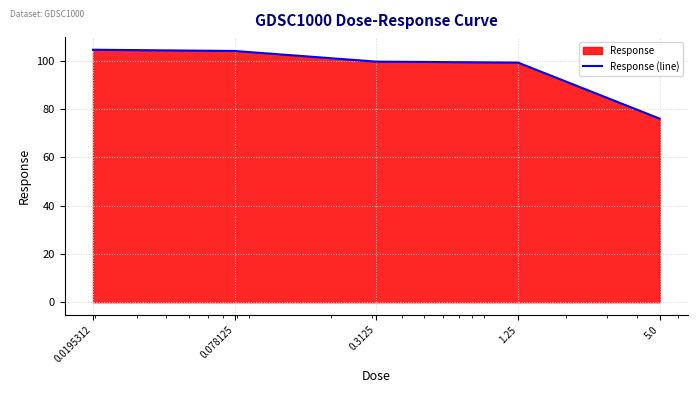

List the labels in order of value, smallest first.

5.0, 1.25, 0.3125, 0.078125, 0.0195312